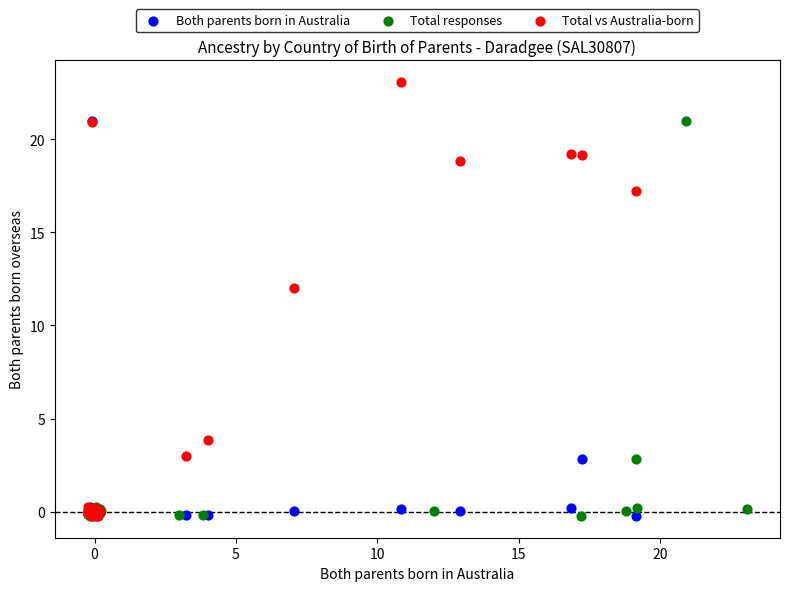

What are all the series names shown in the legend?

Both parents born in Australia, Total responses, Total vs Australia-born